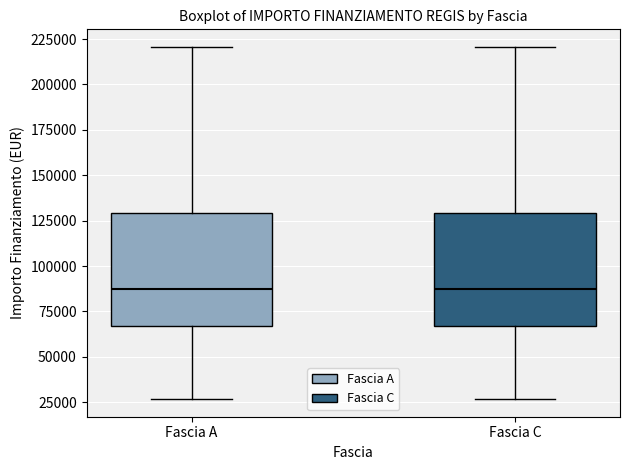

Where does the lower whisker of the box for Fascia C end on the y-axis? The values are not printed on the chart, so give them approximately, as read against the axis.

25000